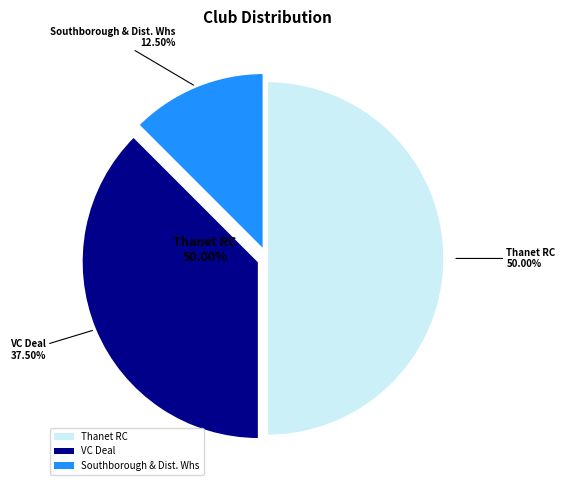

To the nearest percent, what is the average slice percentage?

33%